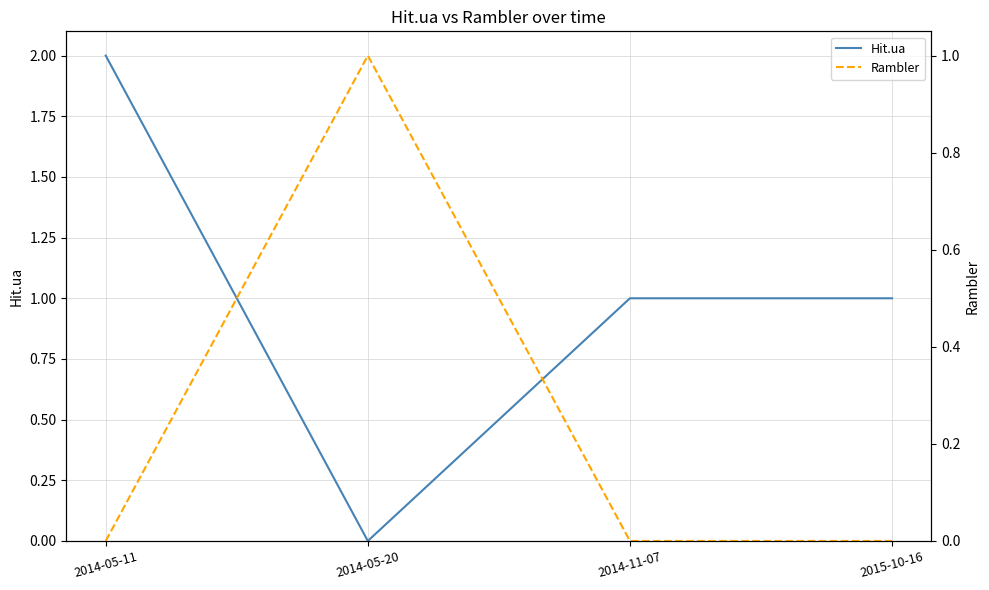

At how many categories does at least one series exceed 0?

4